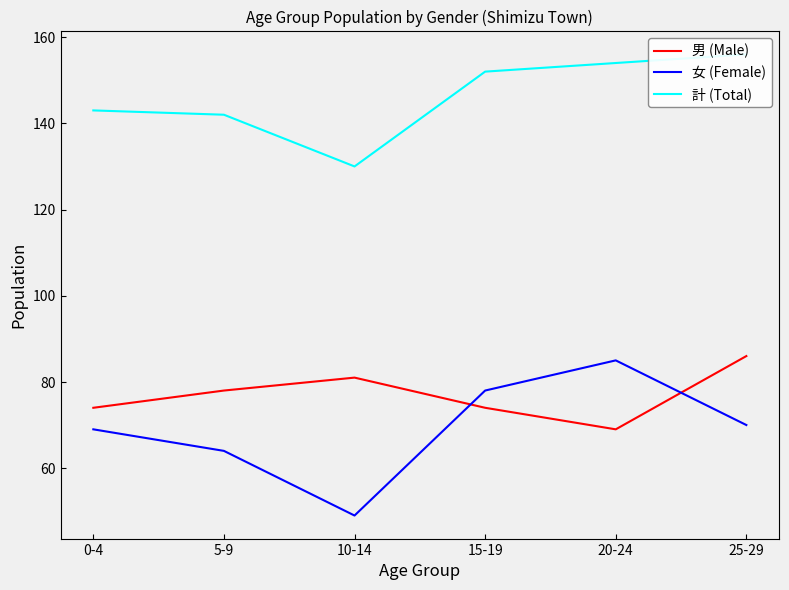

What is the label of the 2nd point from the left?

5-9